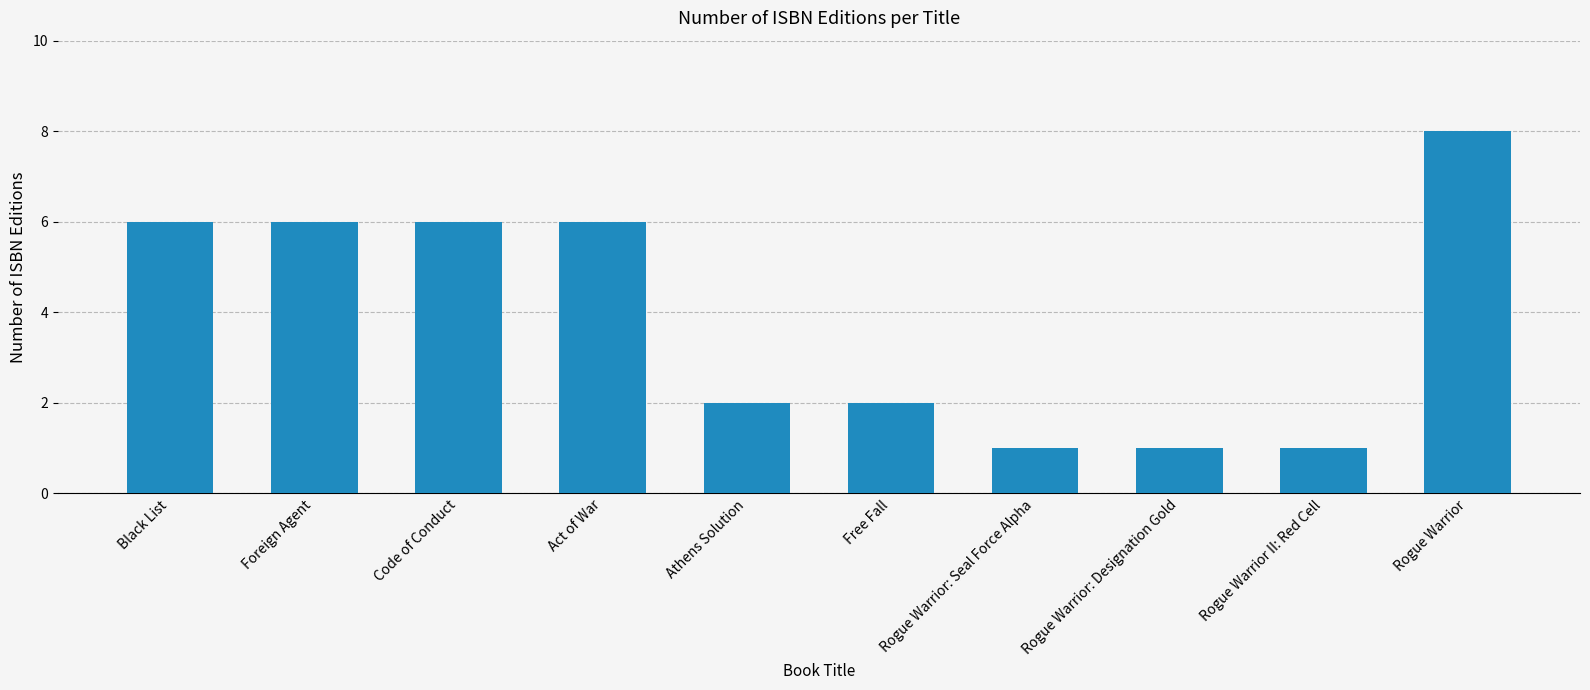

The value at Act of War is 8. True or false?

False